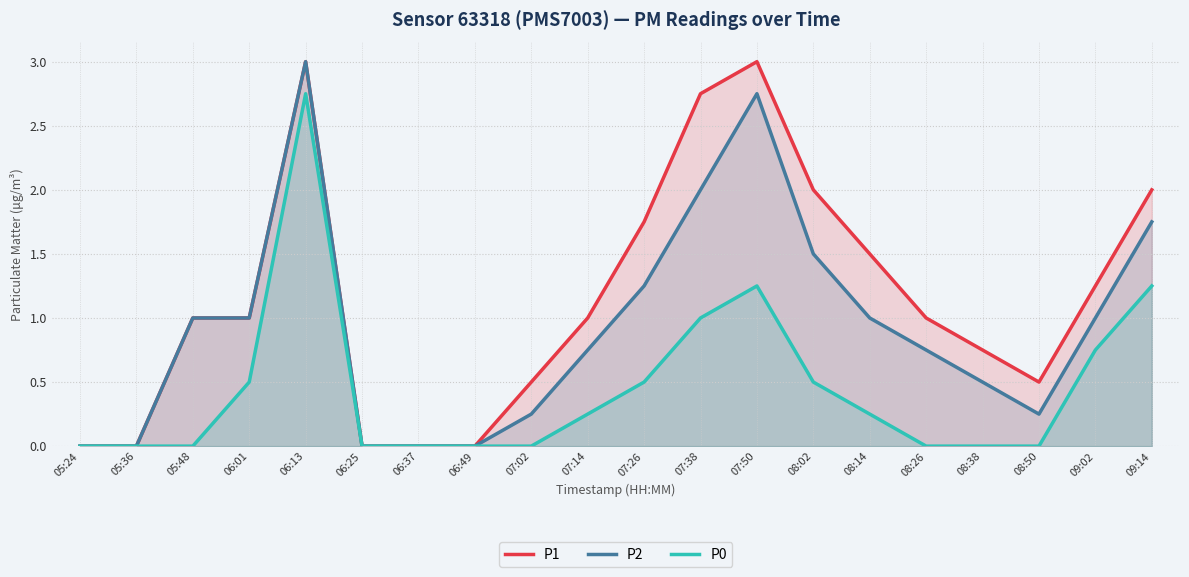

How many lines are shown in the chart?

3